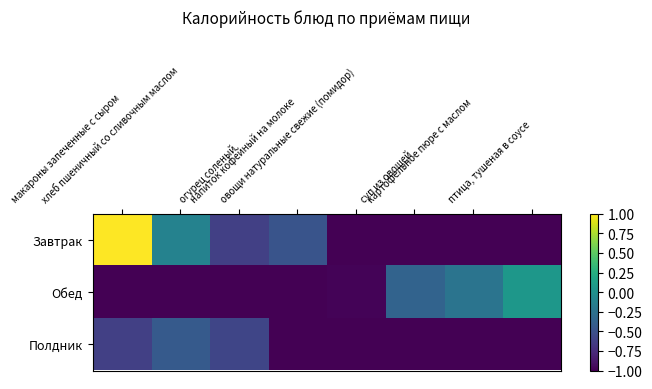

Which series has the widest spread of values?

Завтрак